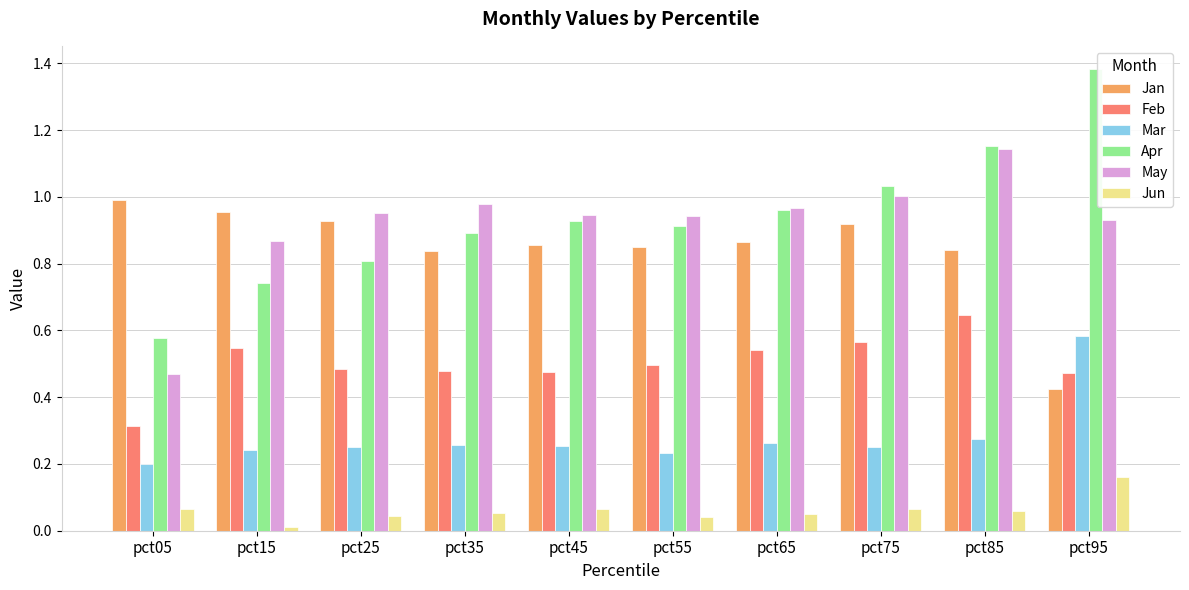

At which category does the chart reach its minimum across all series?

pct15